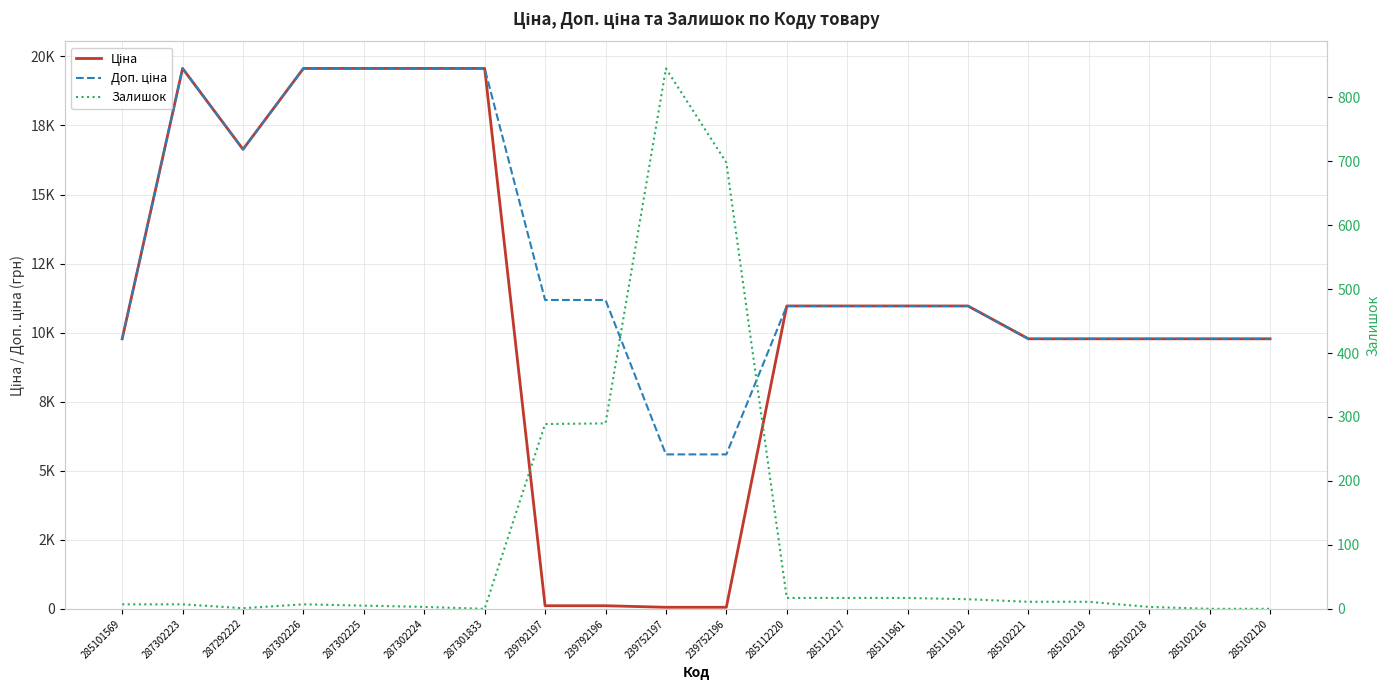

Which series has the widest spread of values?

Ціна